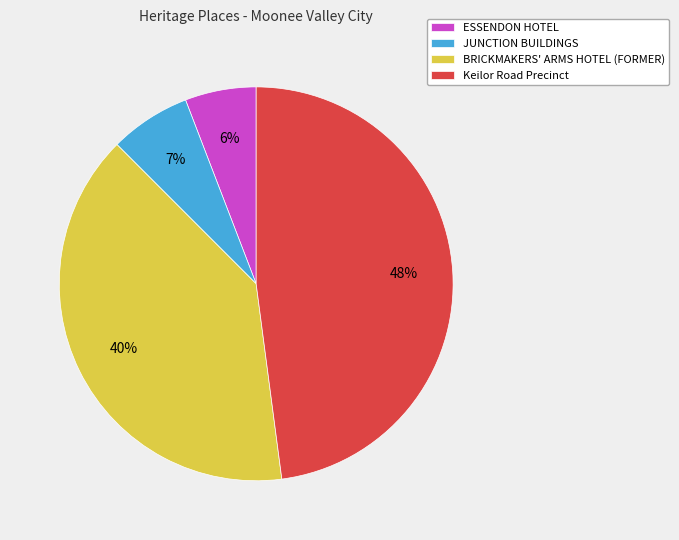

What is the ratio of the value at ESSENDON HOTEL to the value at JUNCTION BUILDINGS?

0.9